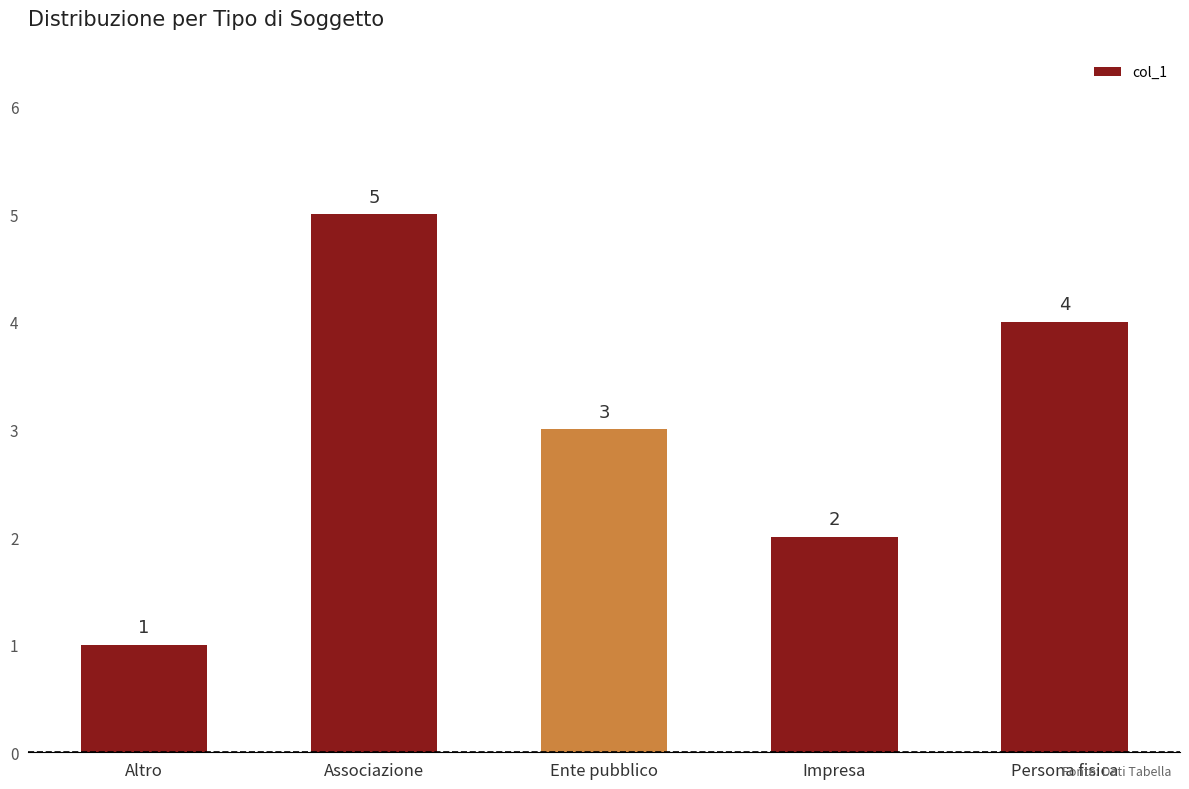

Which has a higher value, Ente pubblico or Persona fisica?

Persona fisica